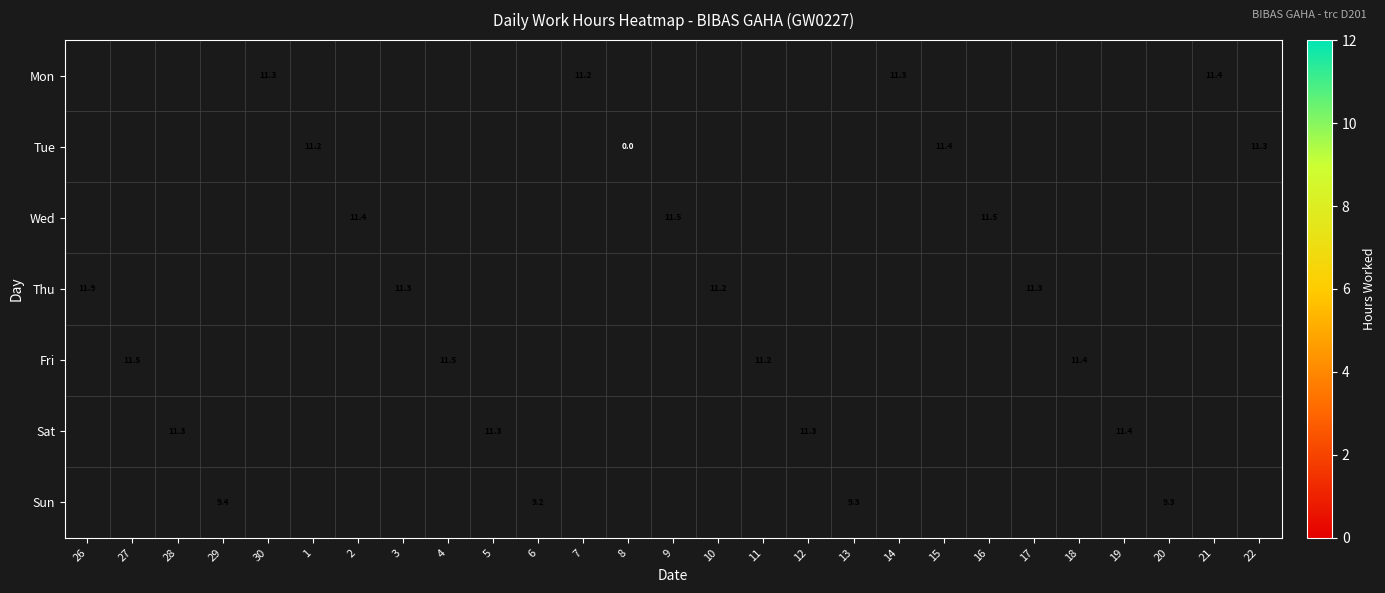

Count the number of categories in the chart.

27